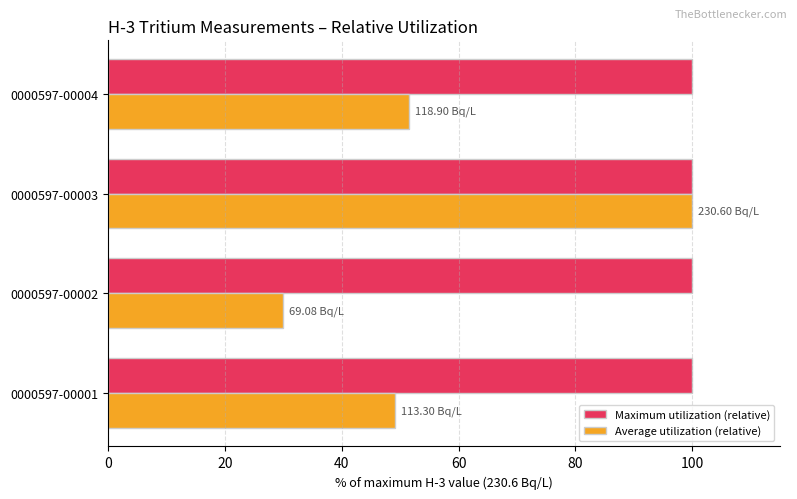

At which category is the sum across all series the highest?

0000597-00003